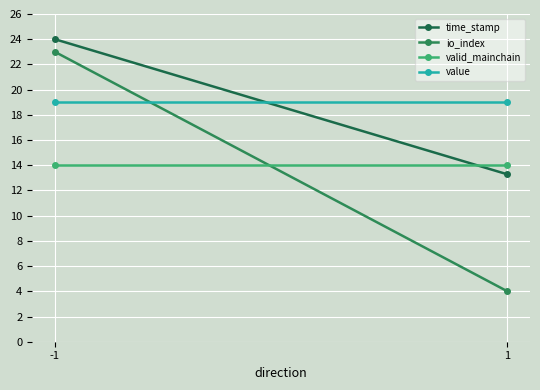

Reading left to right, extract all data points from this chart.

time_stamp: 24.0	13.3
io_index: 23.0	4.0
valid_mainchain: 14.0	14.0
value: 19.0	19.0